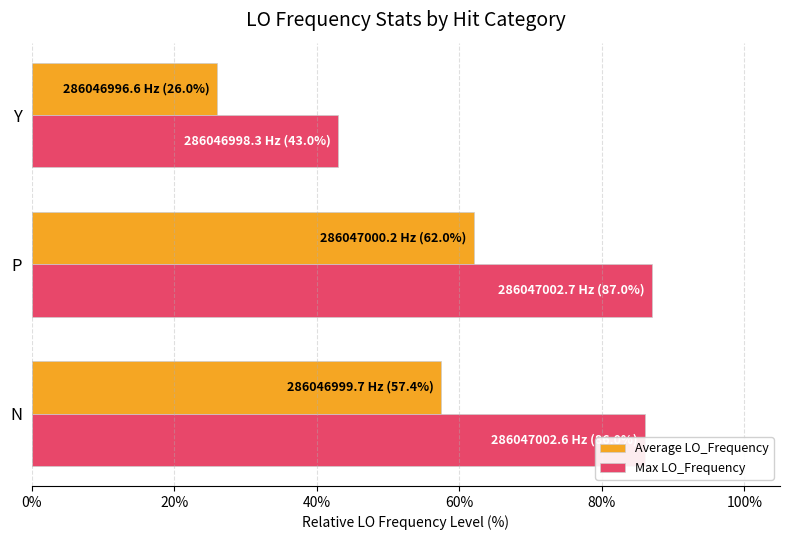

At which category does the chart reach its peak across all series?

P